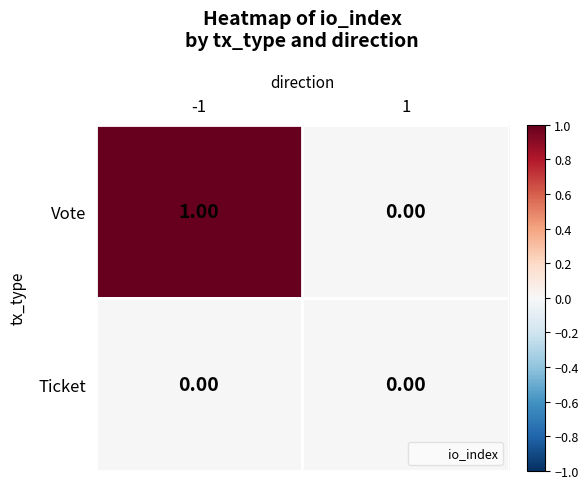

Rank the series at -1 from highest to lowest value.

Vote, Ticket